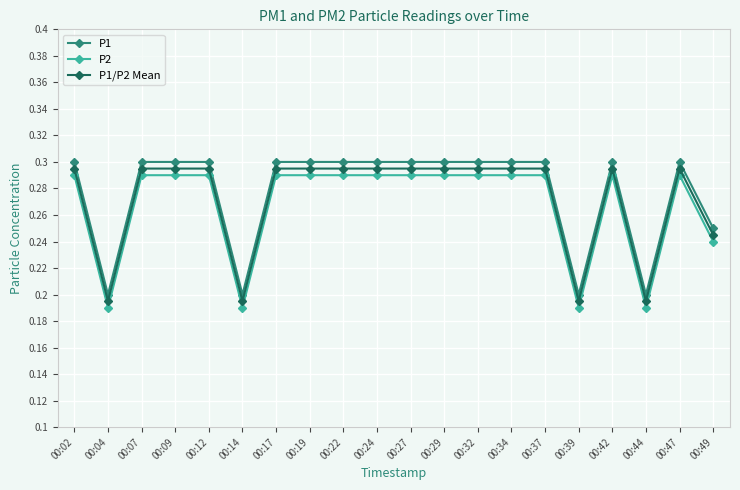

True or false: P2 and P1/P2 Mean cross at least once.

False